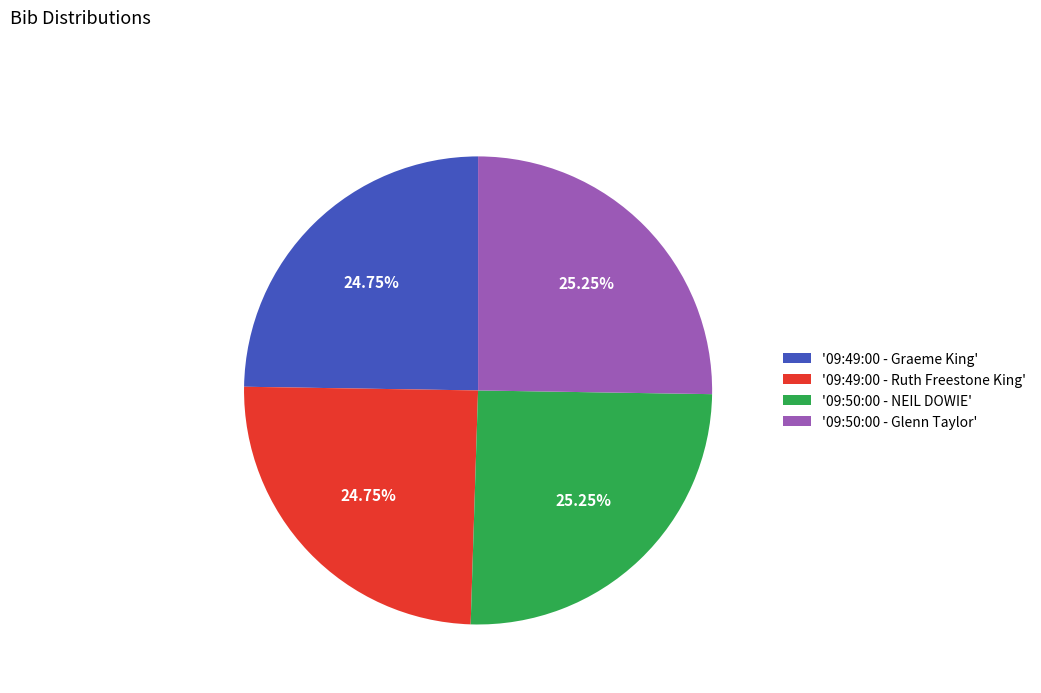

Count the number of slices in the pie.

4